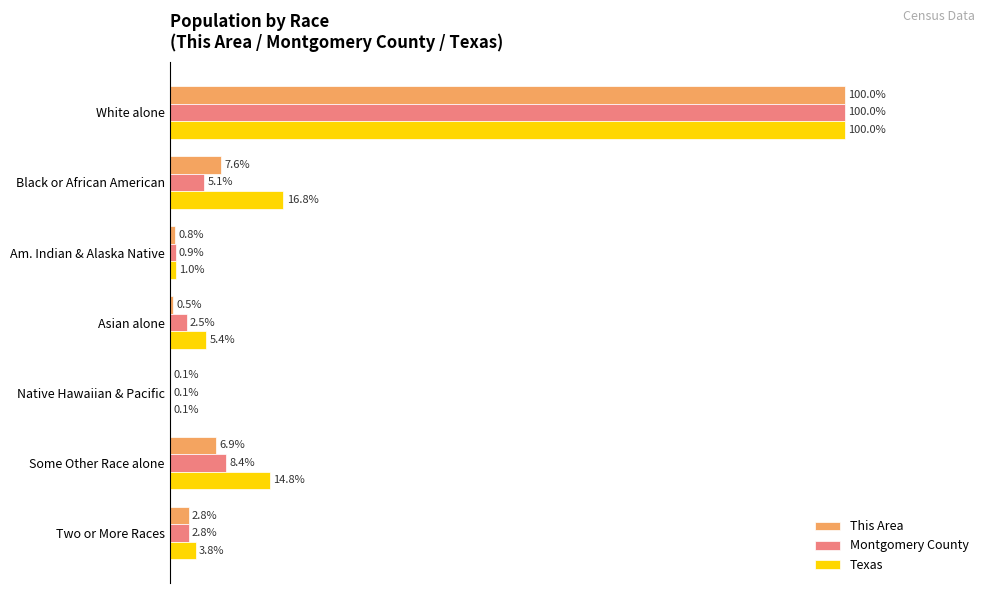

Which label corresponds to the largest value in the chart?

White alone